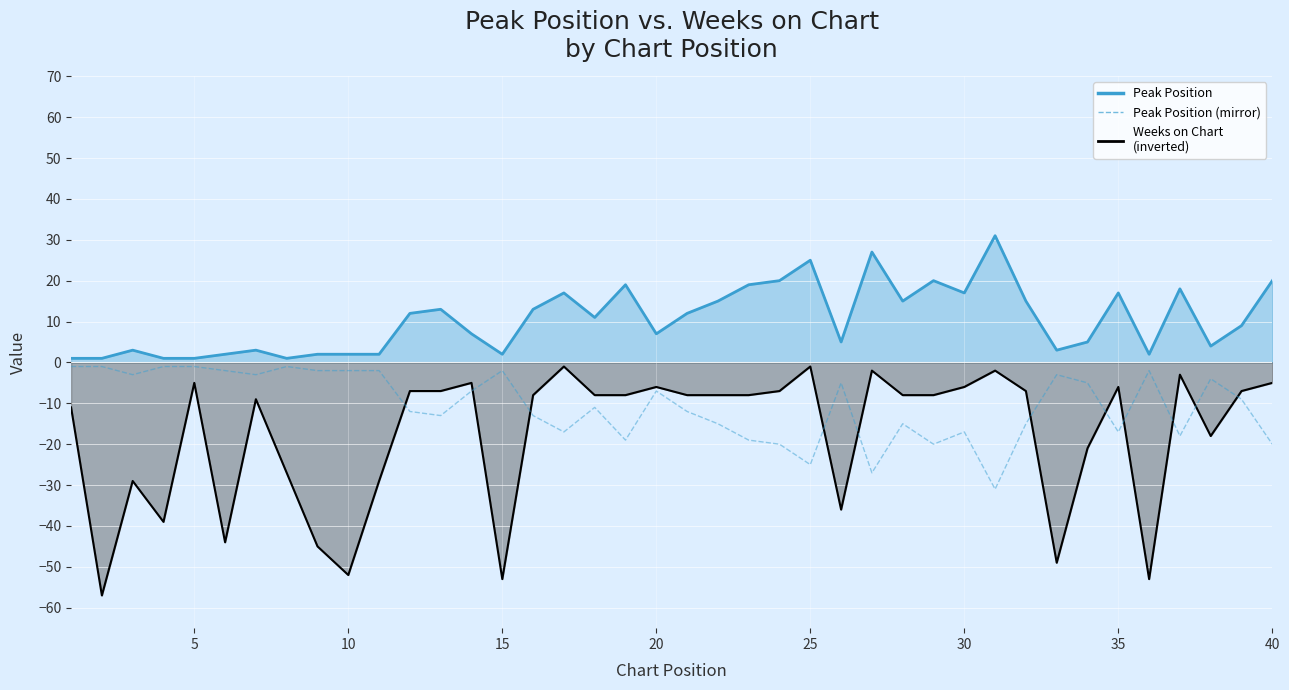

What is the difference between the second highest and second lowest values?

26